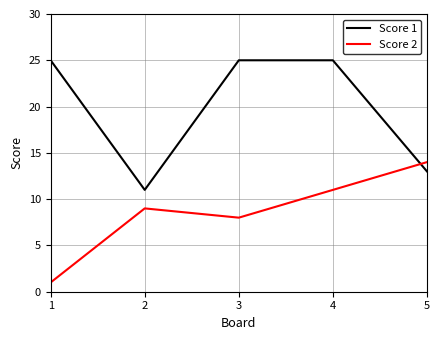

What is the greatest value displayed?

25